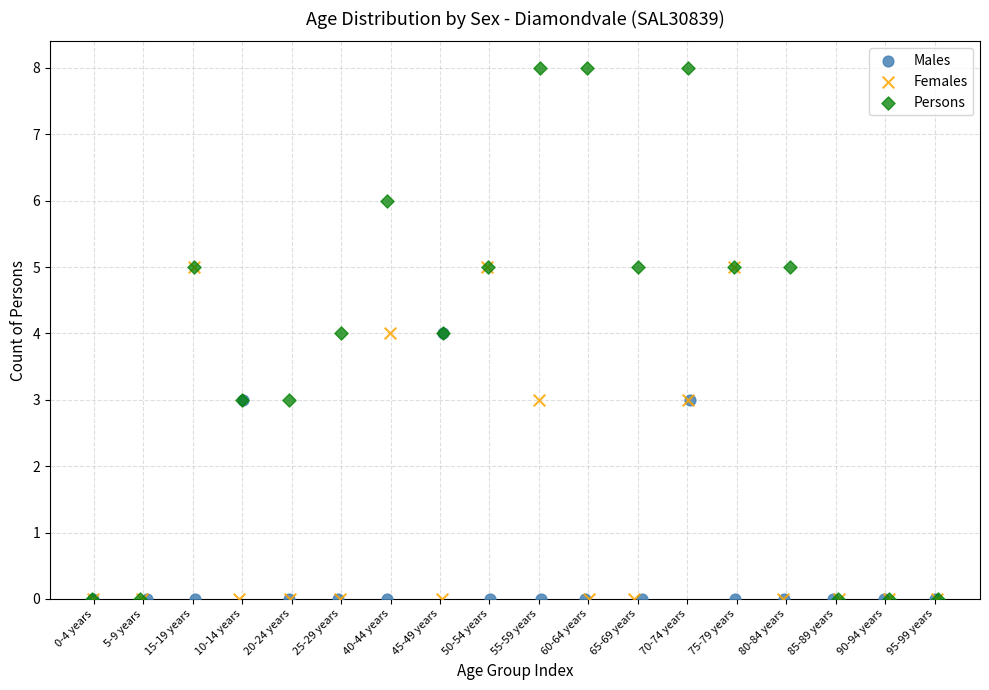

Which series has the largest Y range (max minus min)?

Persons